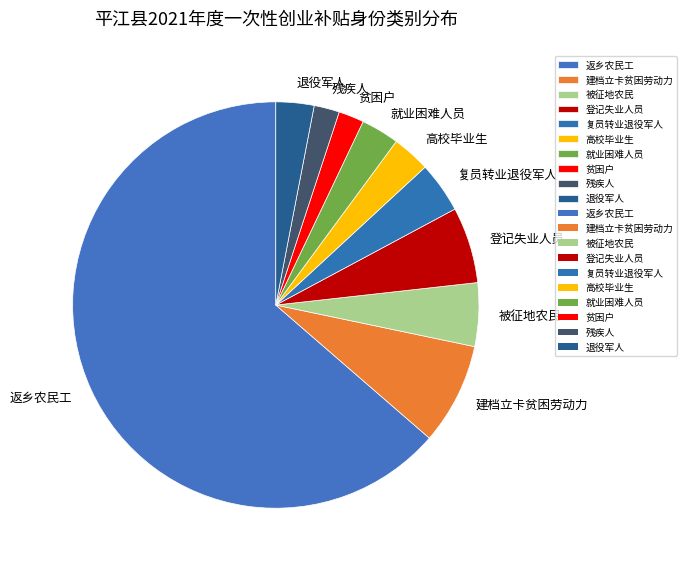

How many segments does this pie chart have?

10